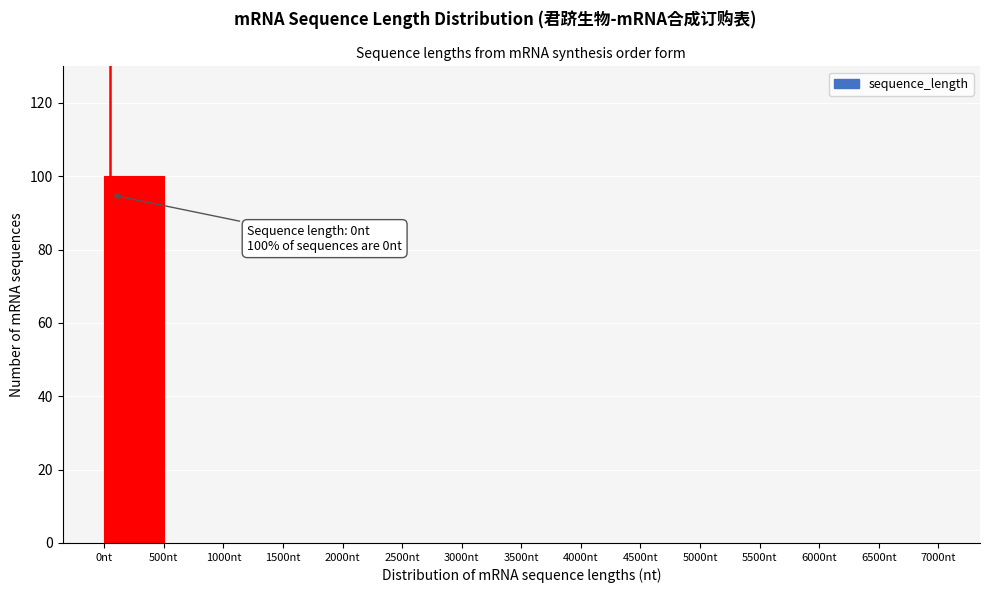

Over which range of the x-axis is the bar tallest?

0 to 500